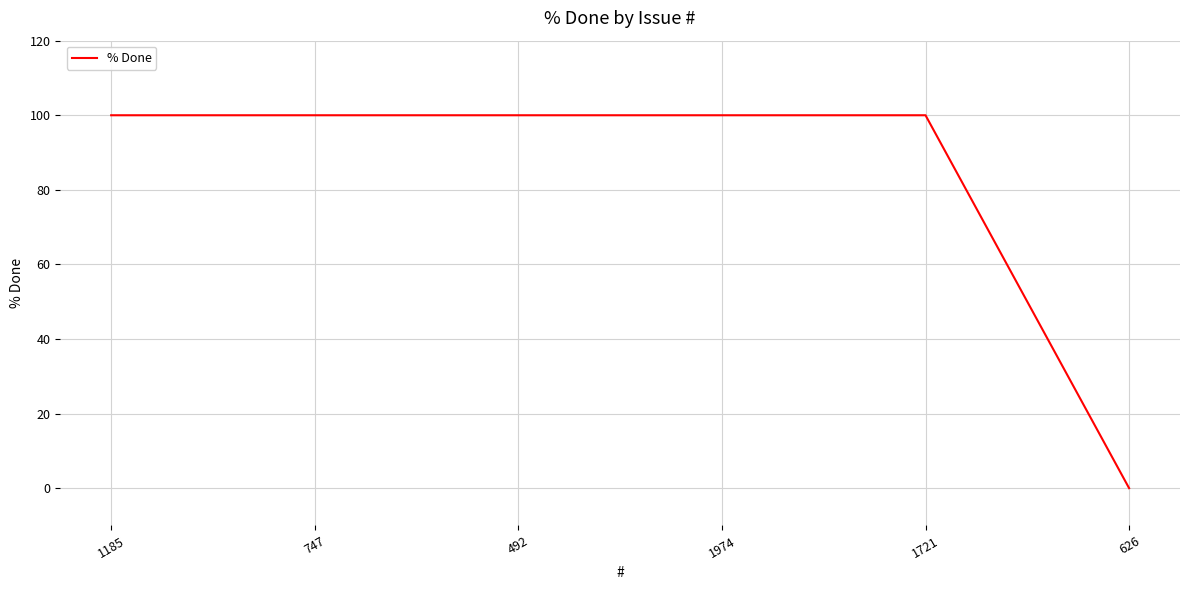

True or false: there are more than 2 points higher than both neighbors.

False